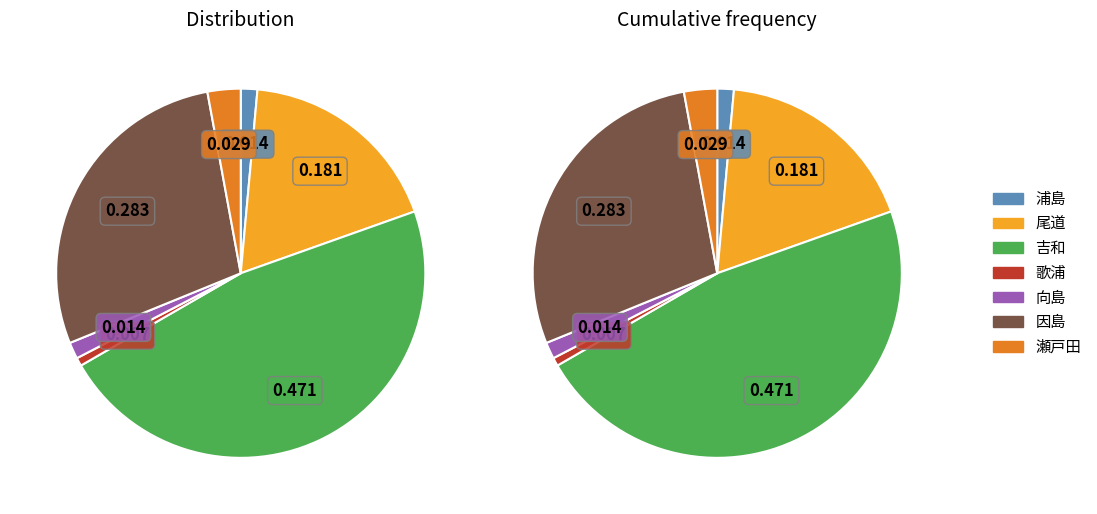

Is it true that 向島 is 13% of the pie?

False